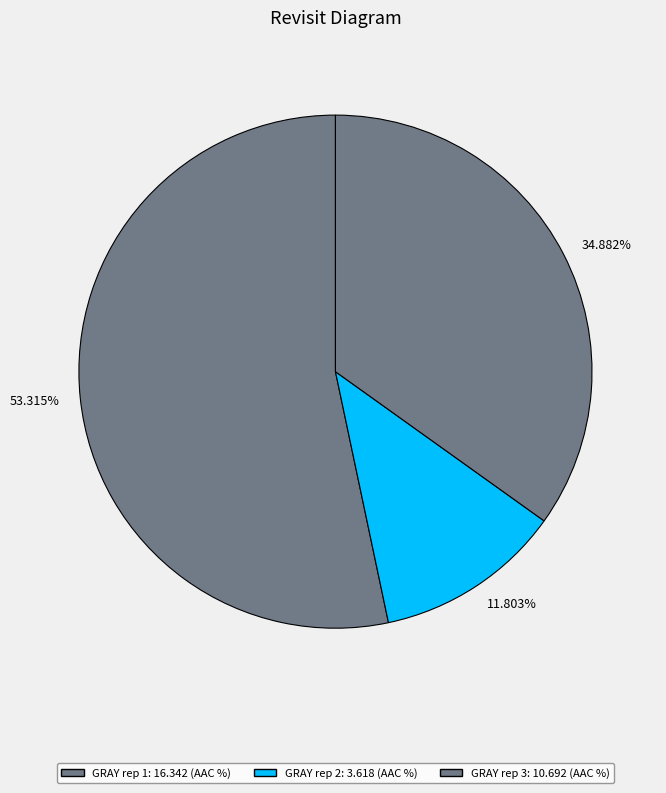

How many segments does this pie chart have?

3